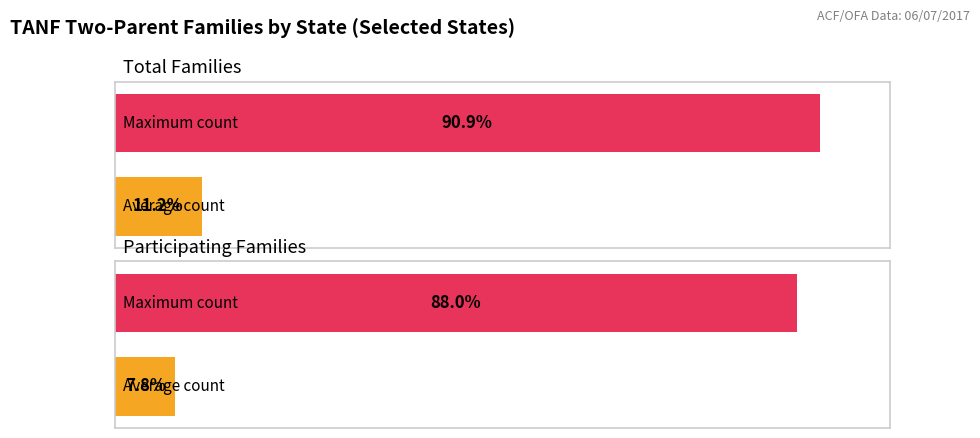

Rank the series by their average value, from lowest to highest.

Participating Families, Total Families